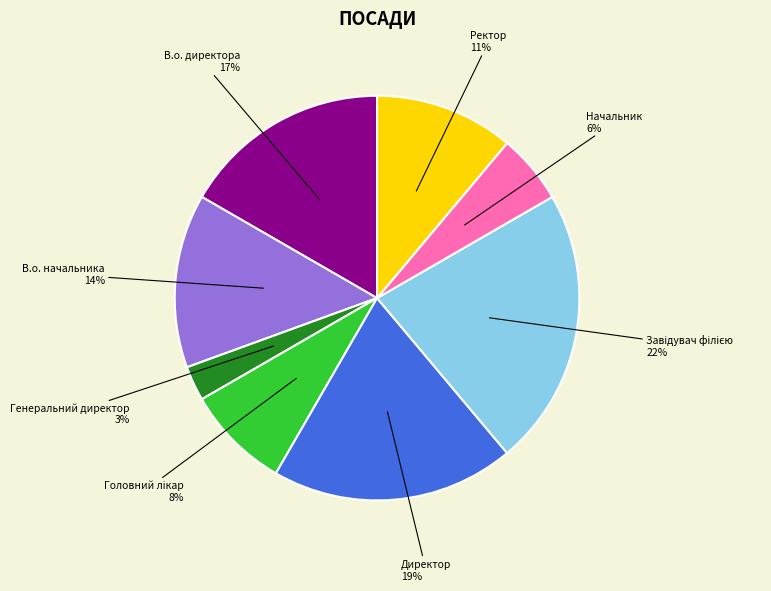

Is there any slice that represents more than half of the pie?

No